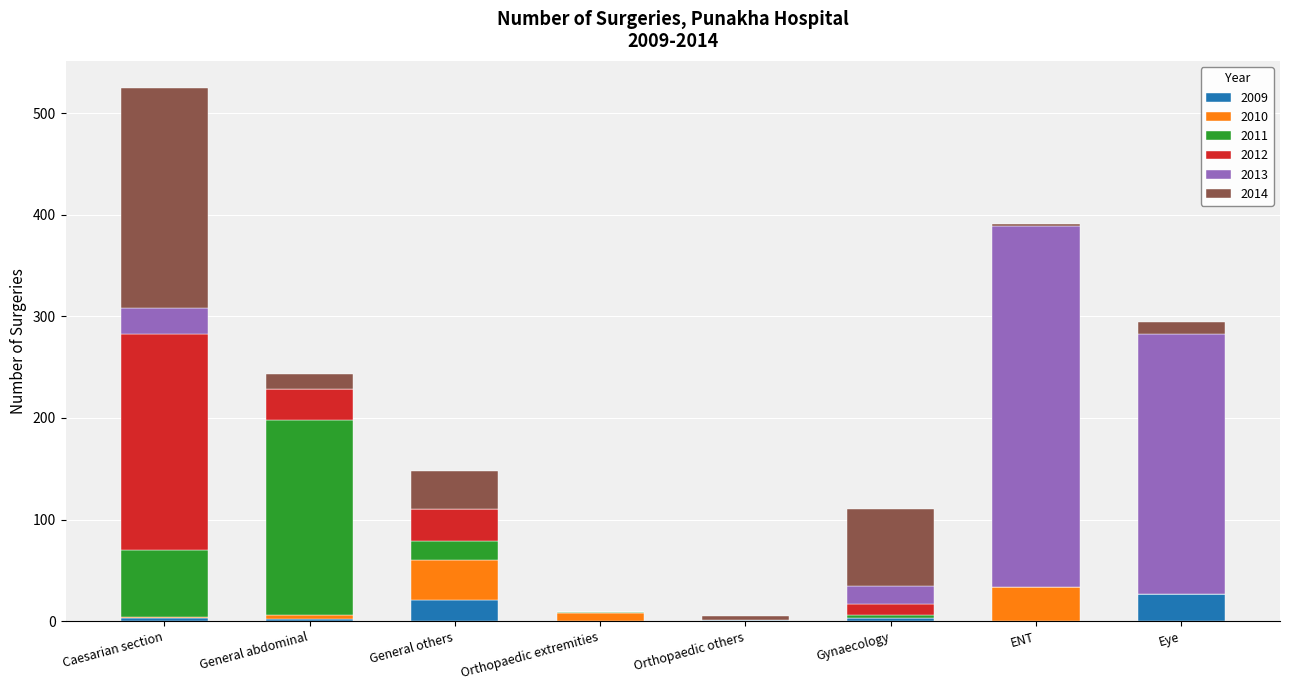

Does the chart contain stacked bars?

Yes